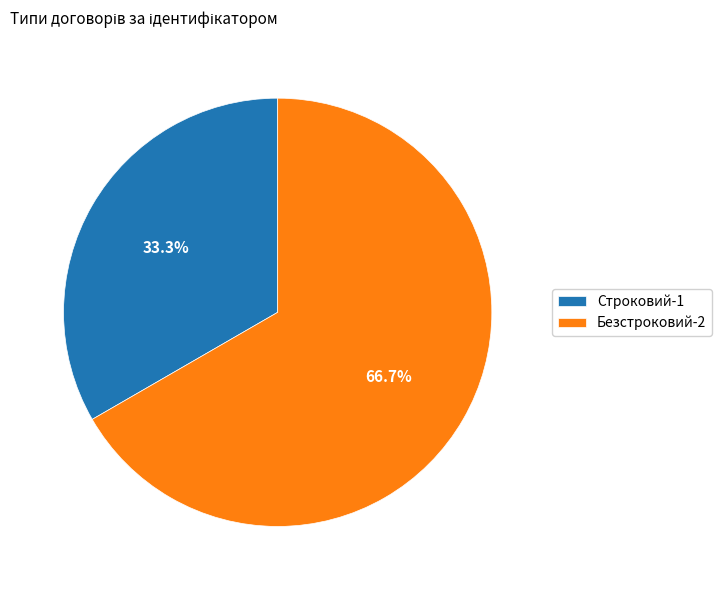

What percentage is the Безстроковий slice, to the nearest percent?

67%